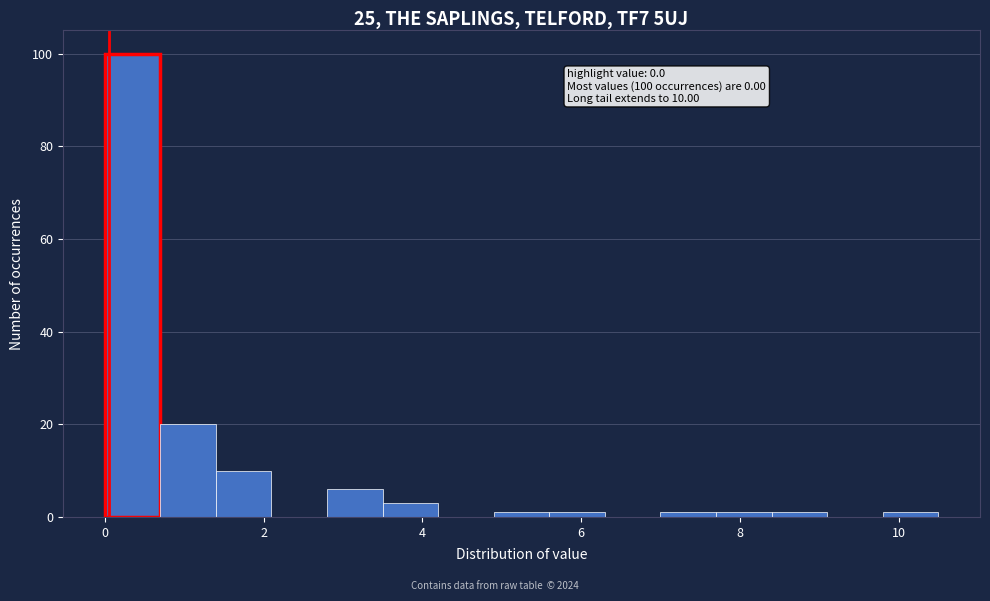

Around what value on the x-axis is the tallest bar? Give the approximate position of its centre, as read against the axis.

0.4